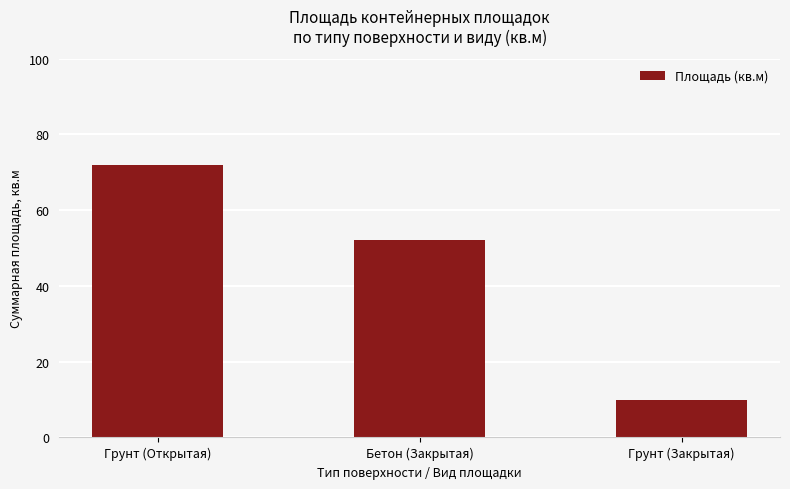

Rank the categories by value from lowest to highest.

Грунт (Закрытая), Бетон (Закрытая), Грунт (Открытая)